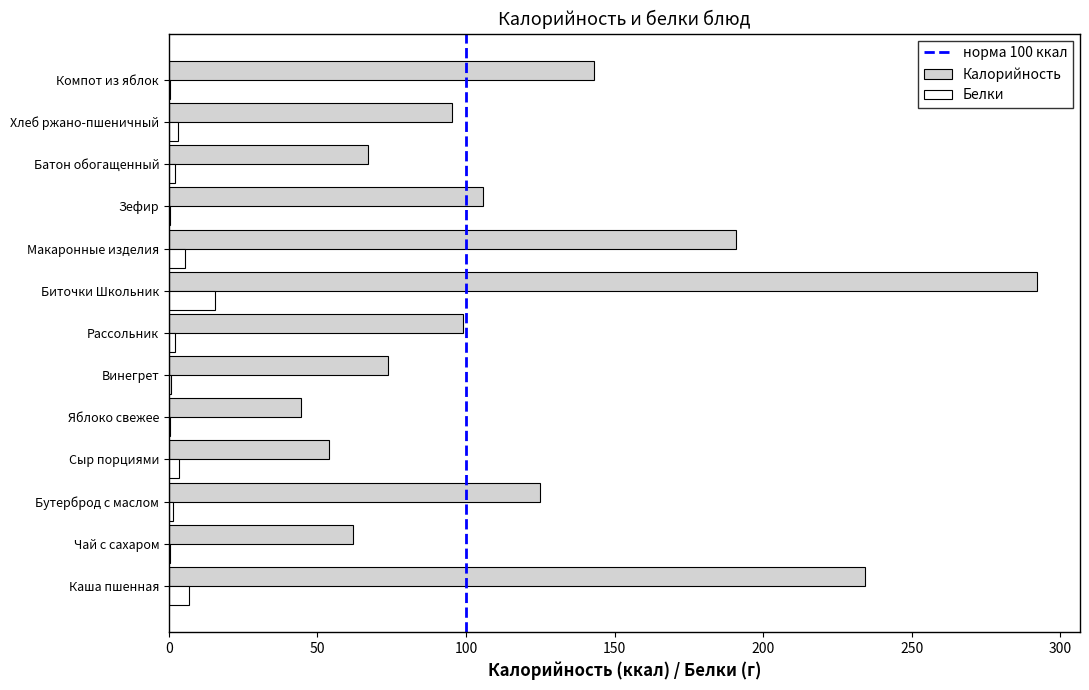

True or false: Калорийность has a value of 64.8 at Компот из яблок.

False